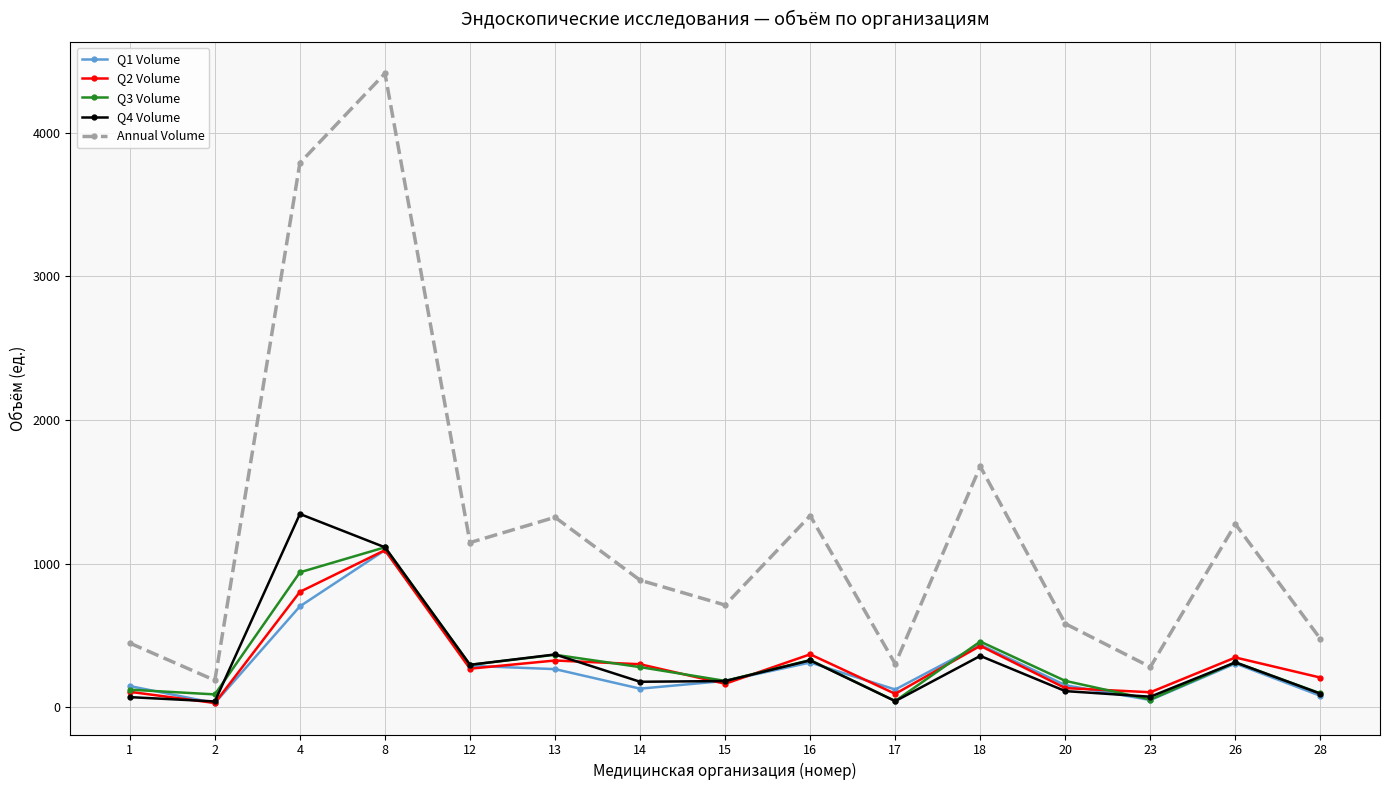

Which series has the largest total across all categories?

Annual Volume